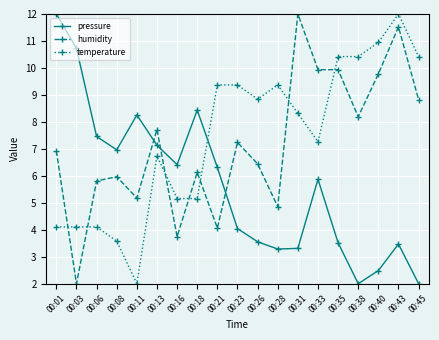

How many interior local valleys does the pressure series have?

4